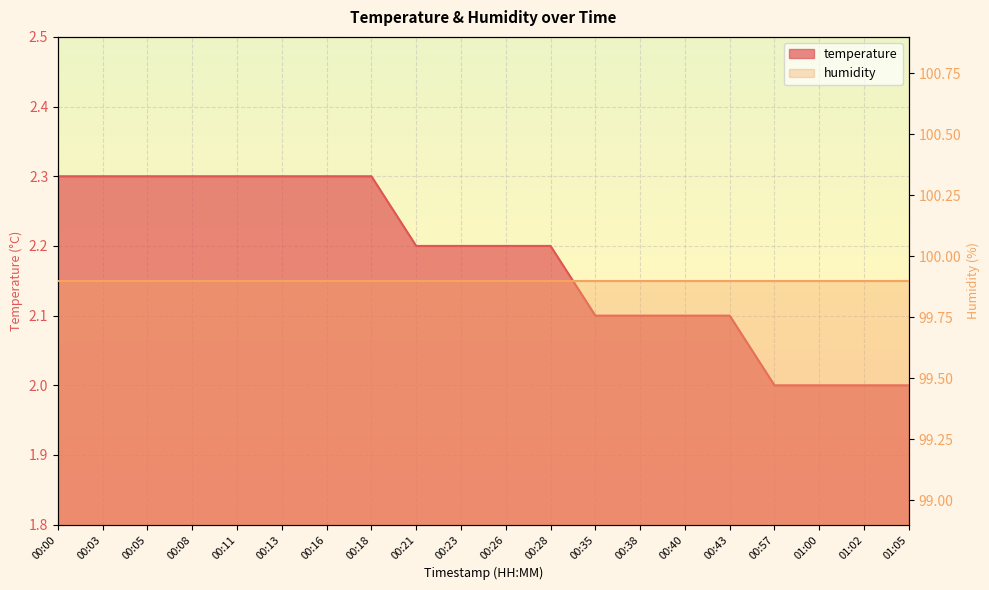

What is the value of the 11th point from the left?

2.2